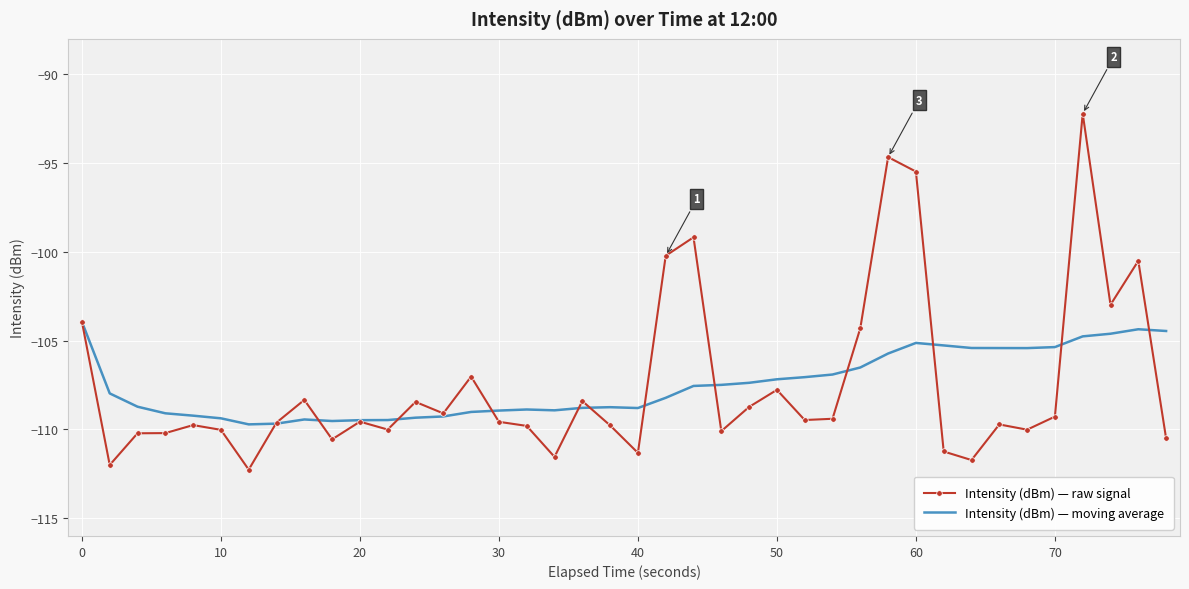

True or false: Intensity (dBm) — raw signal and Intensity (dBm) — moving average intersect in this chart.

True